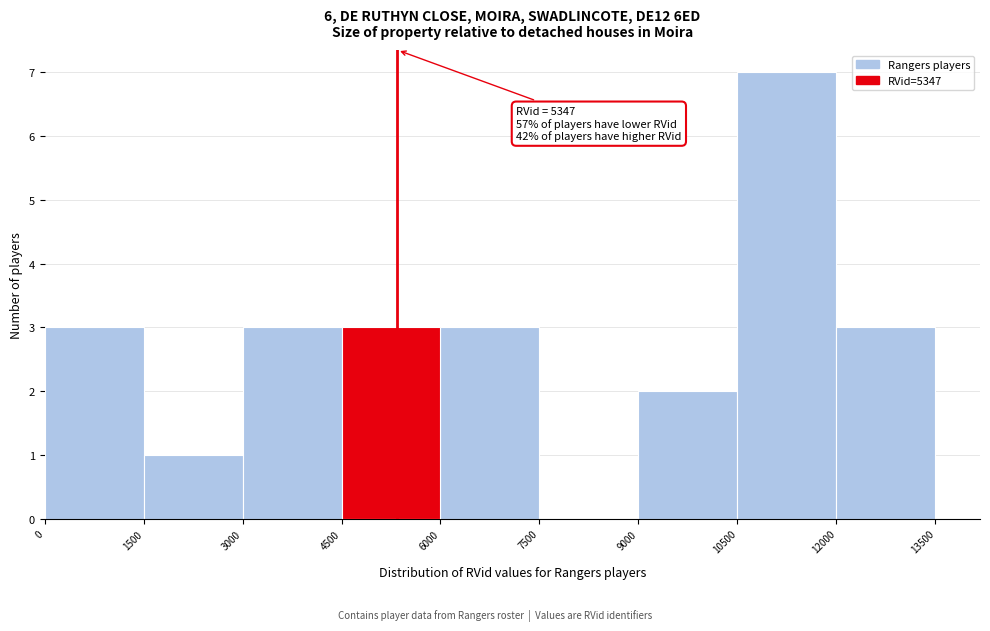

Over which range of the x-axis is the bar tallest?

10500 to 12000